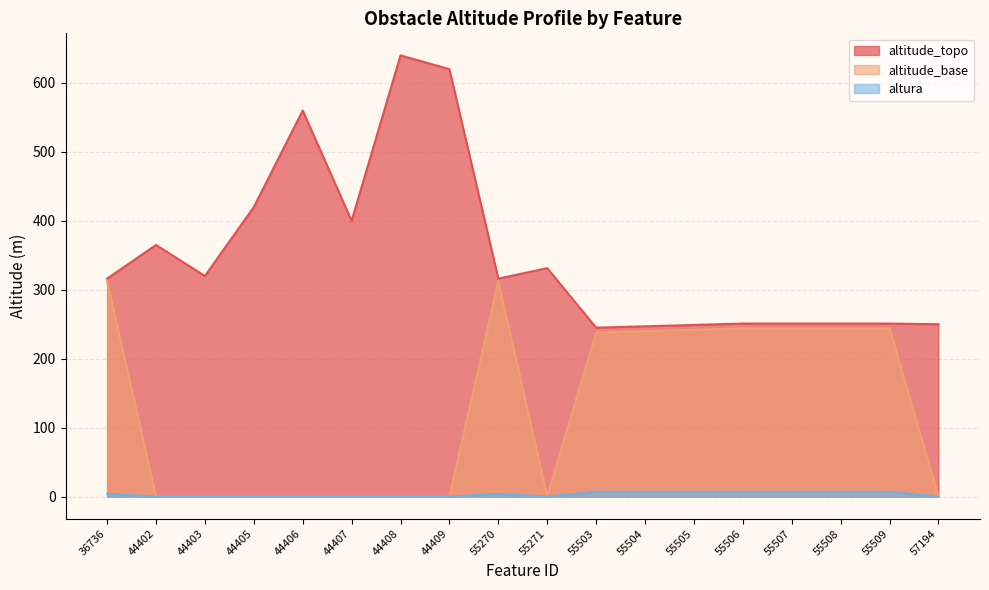

The value of altura at 55508 is 2.7. True or false?

False